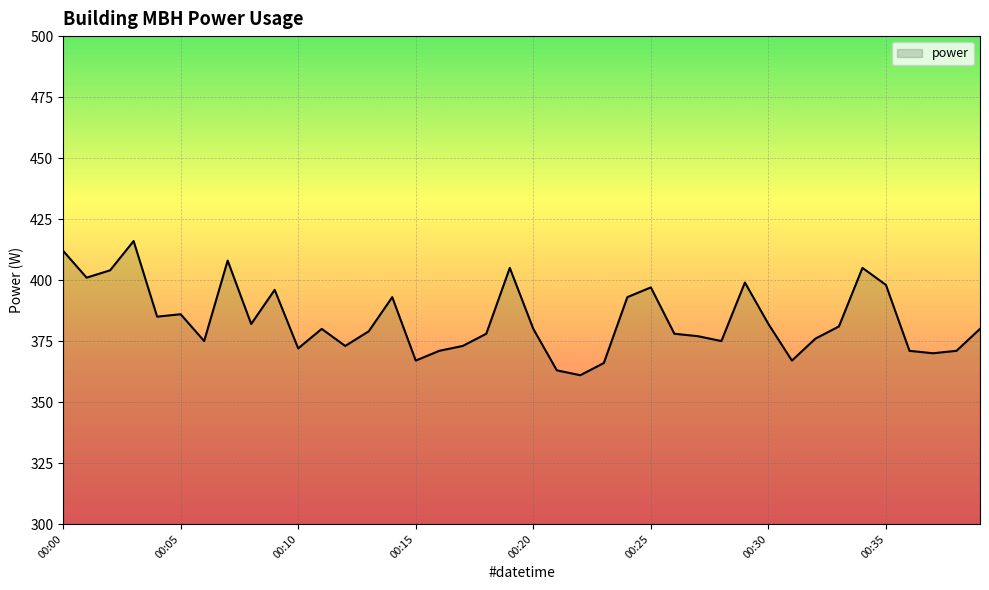

What is the difference between the maximum and minimum values?

55